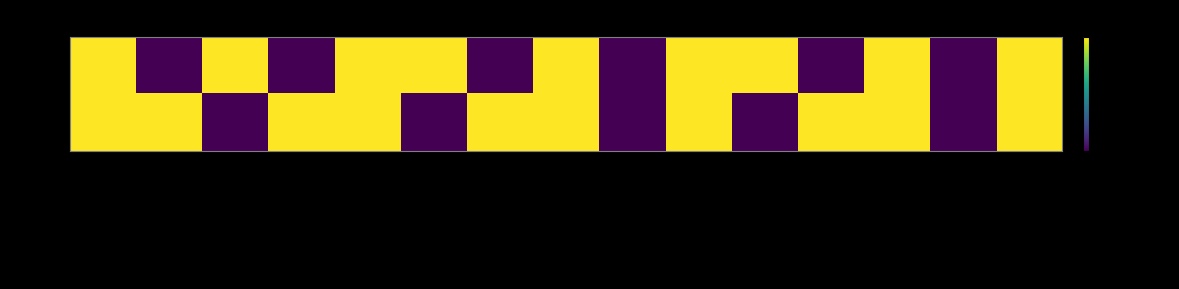

At which category is the sum across all series the highest?

Item Id